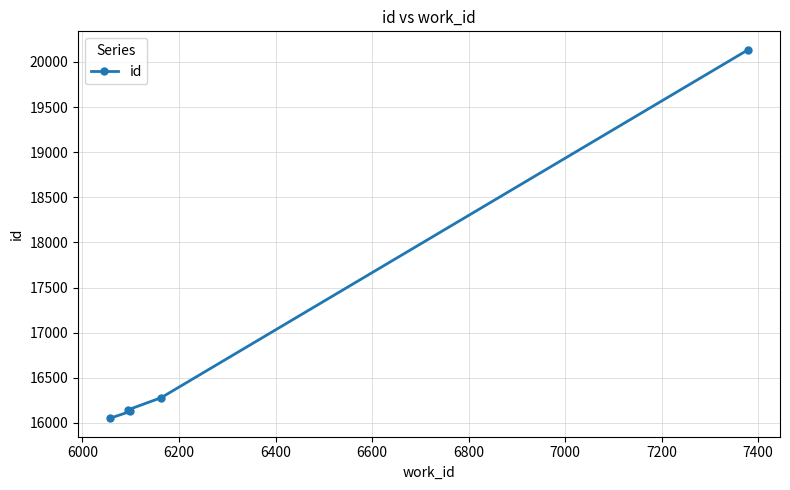

How many values are below 16145?

2